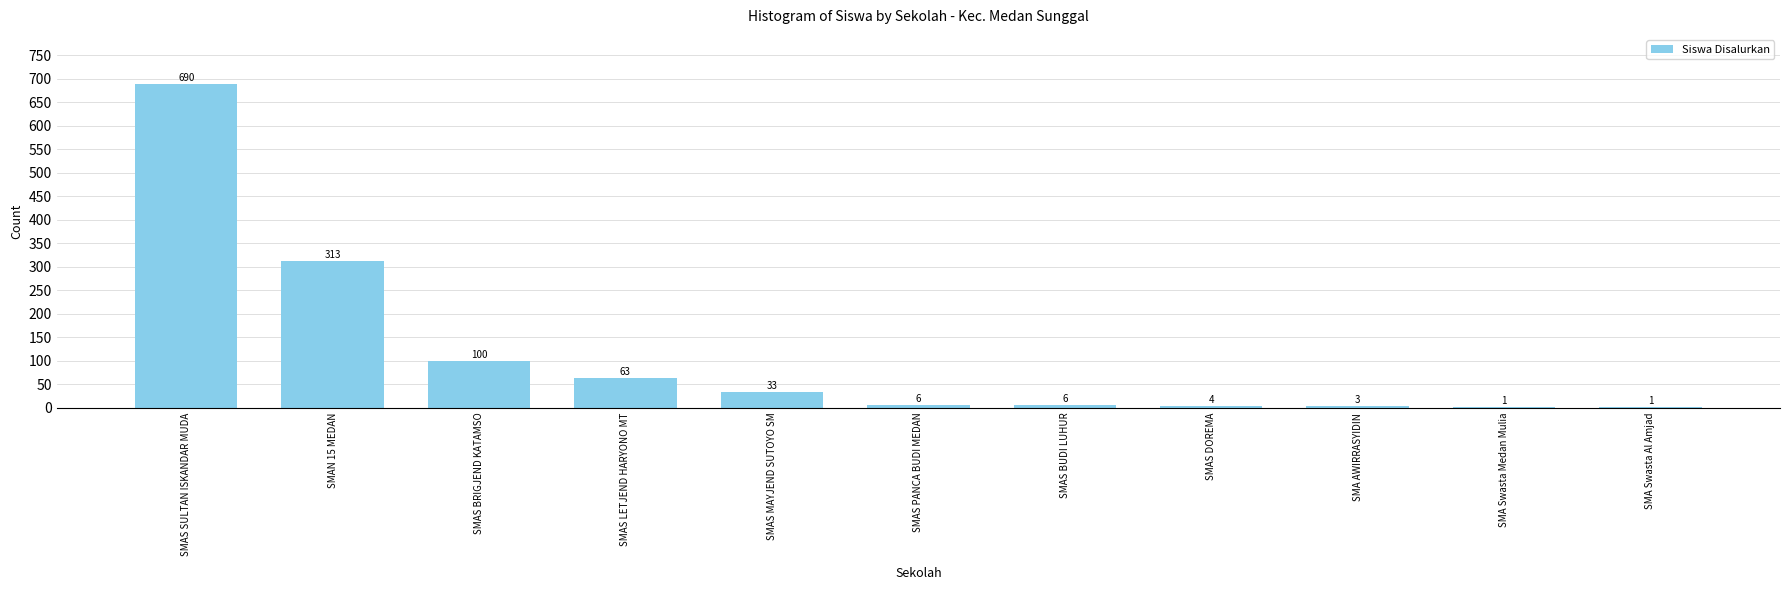

Reading right to left, list all the values displayed in this chart.

1	1	3	4	6	6	33	63	100	313	690